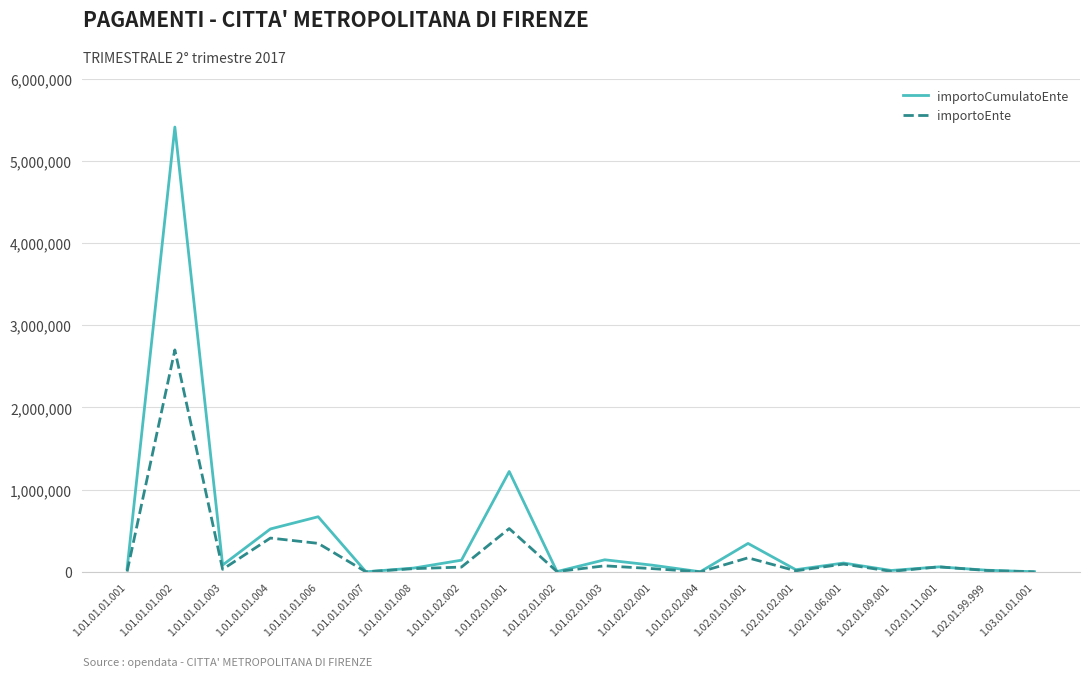

What are all the series names shown in the legend?

importoCumulatoEnte, importoEnte